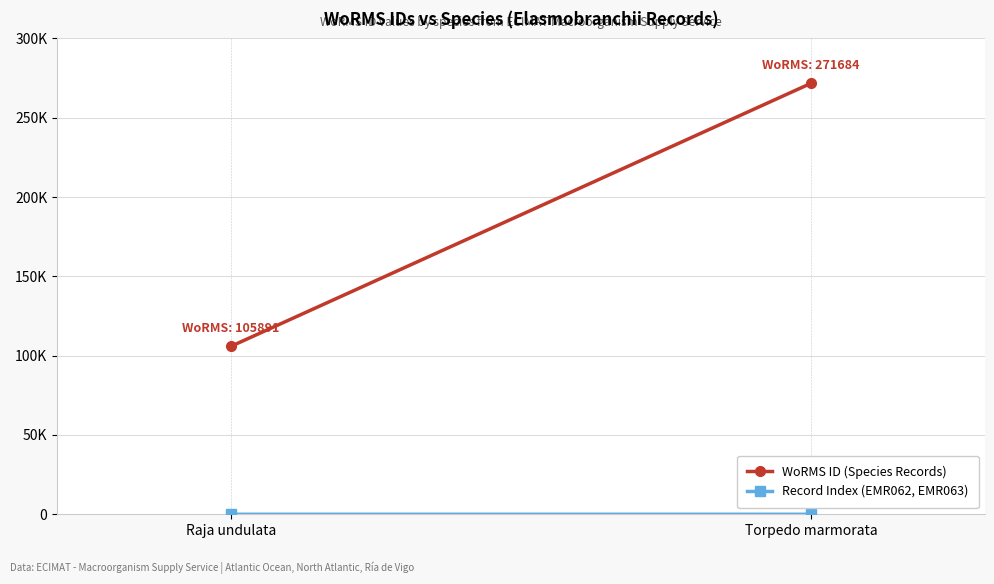

What is the minimum value shown in the chart?

1